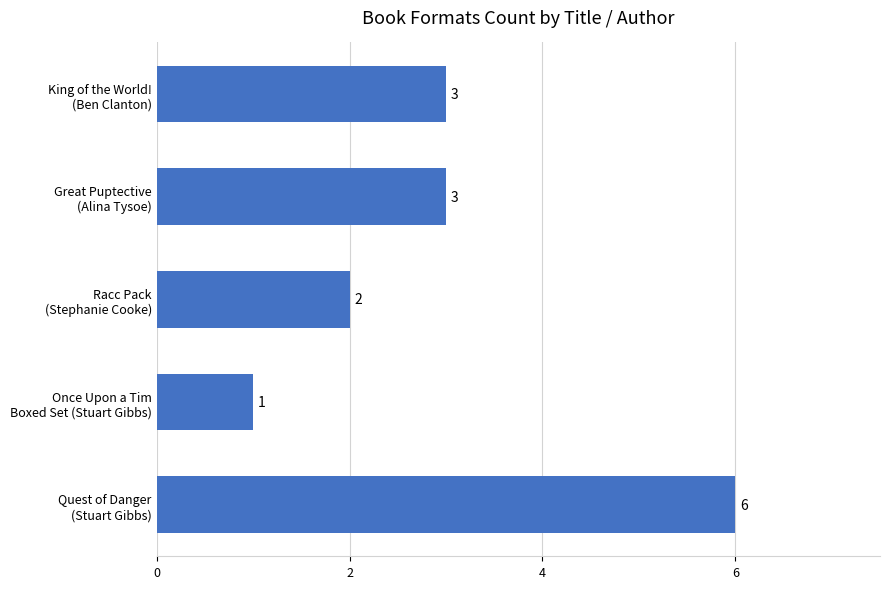

What is the difference between the maximum and minimum values?

5